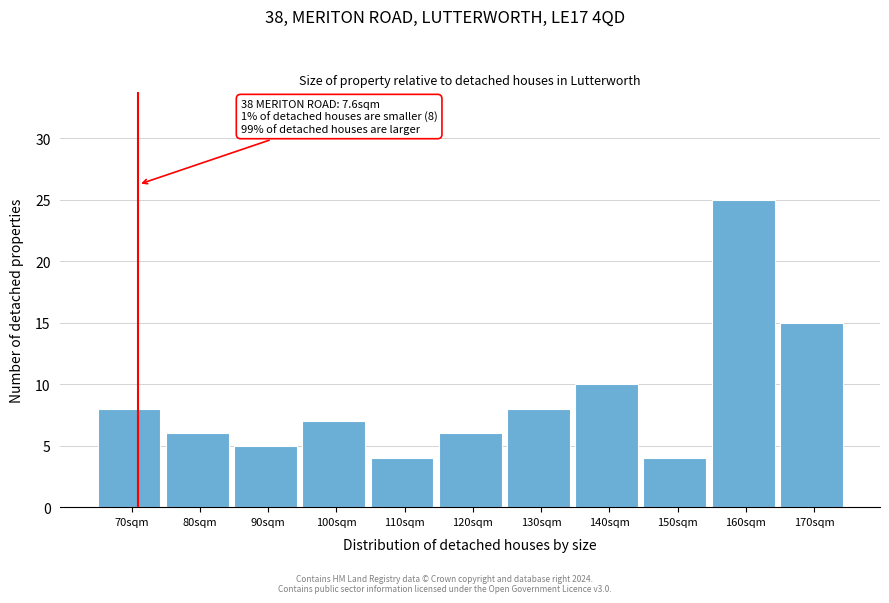

Reading left to right, list all the values displayed in this chart.

8	6	5	7	4	6	8	10	4	25	15